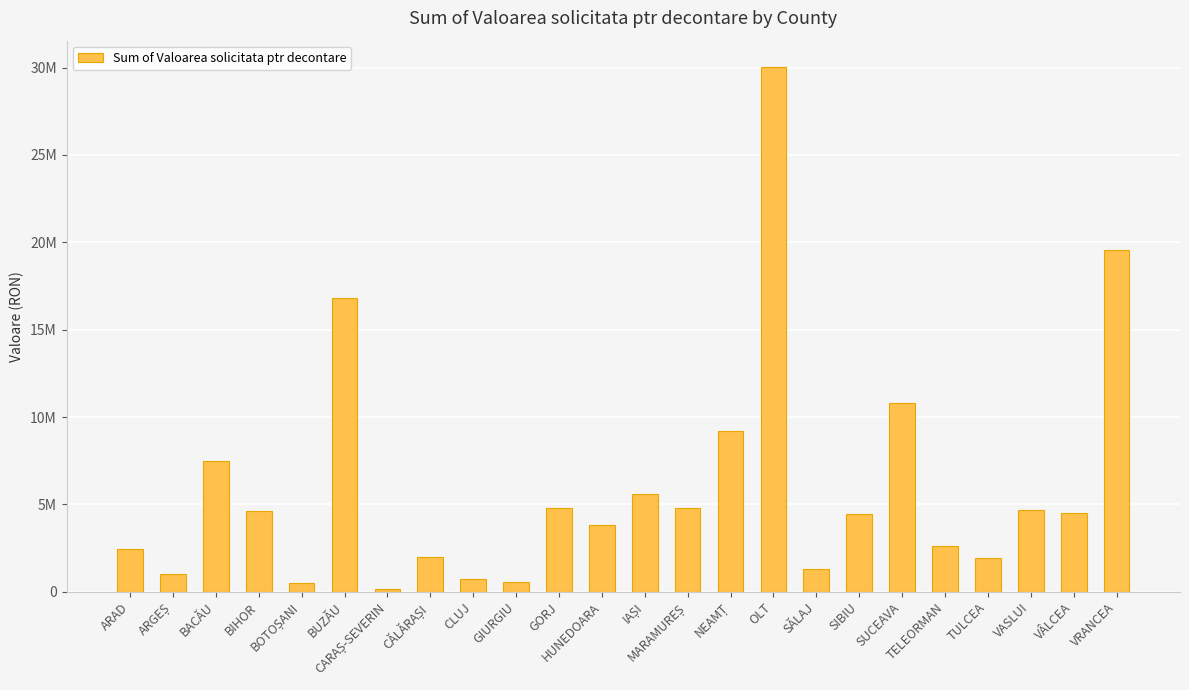

What is the difference between the maximum and second lowest values?

29500803.9